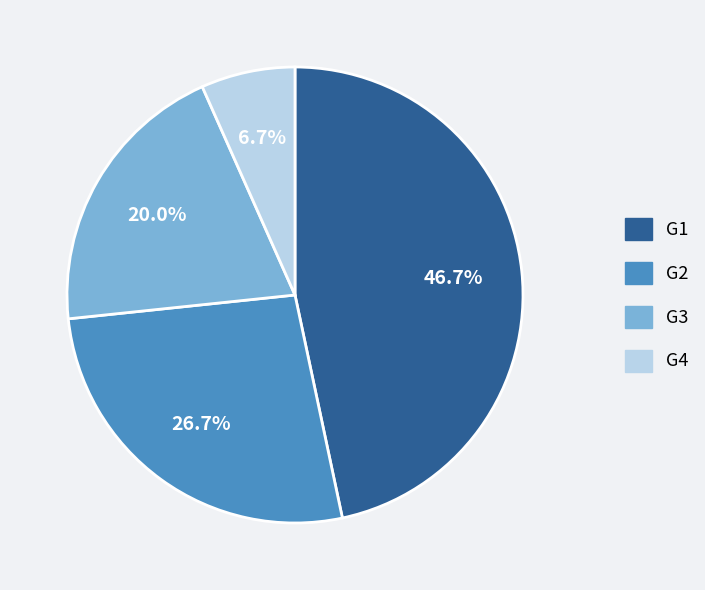

What is the ratio of the value at G1 to the value at G3?

2.3